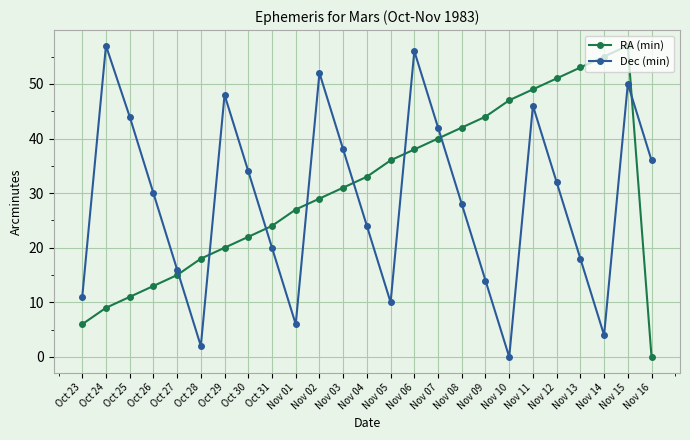

The RA (min) series shows 13 at Oct 24. True or false?

False